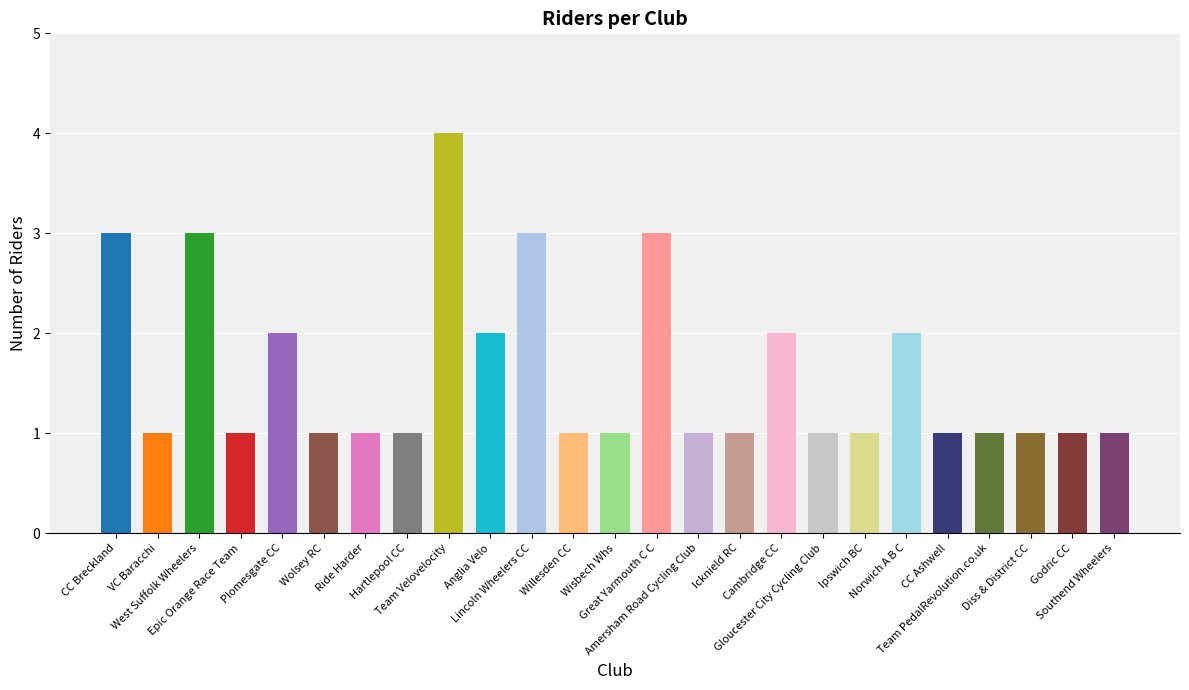

What is the average value?

2